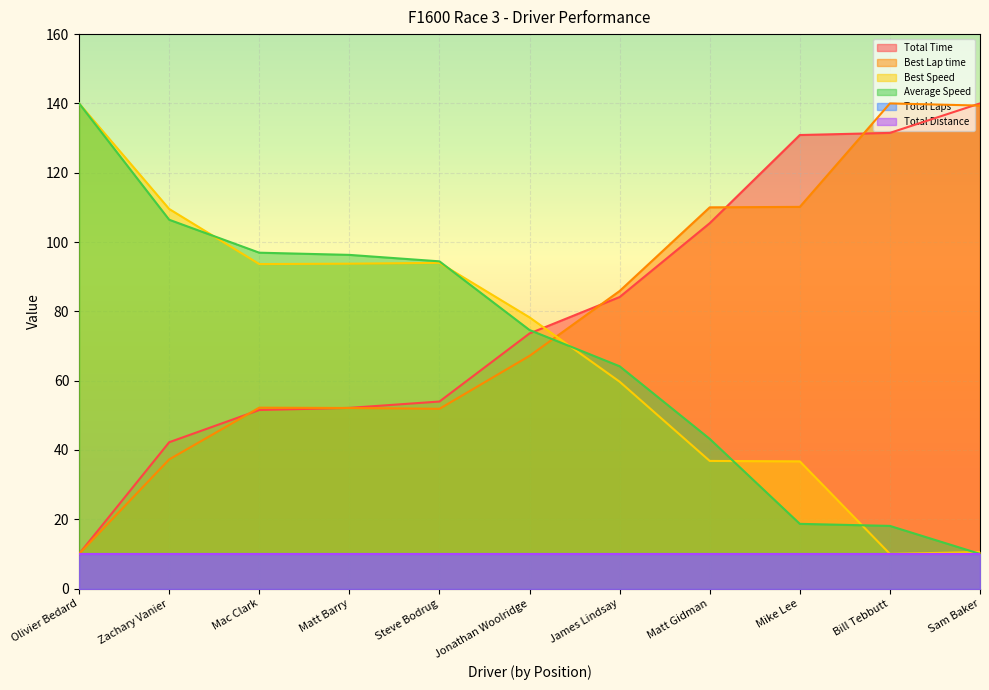

True or false: Average Speed and Total Time intersect in this chart.

True